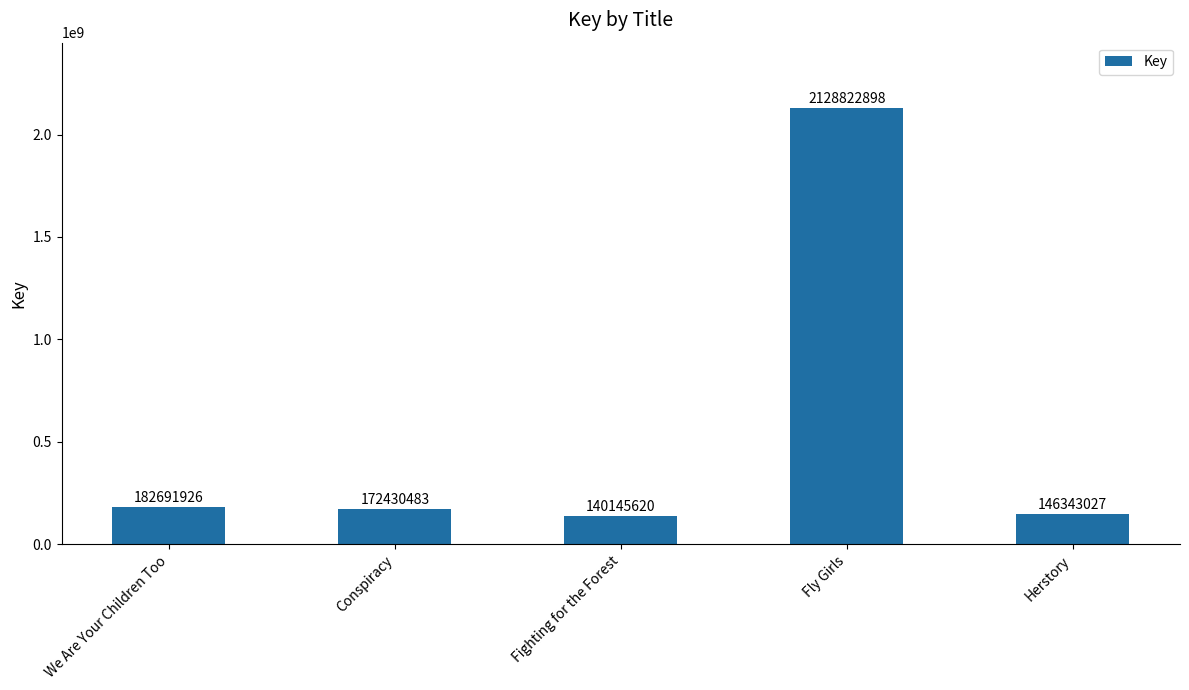

Does the chart contain any negative values?

No